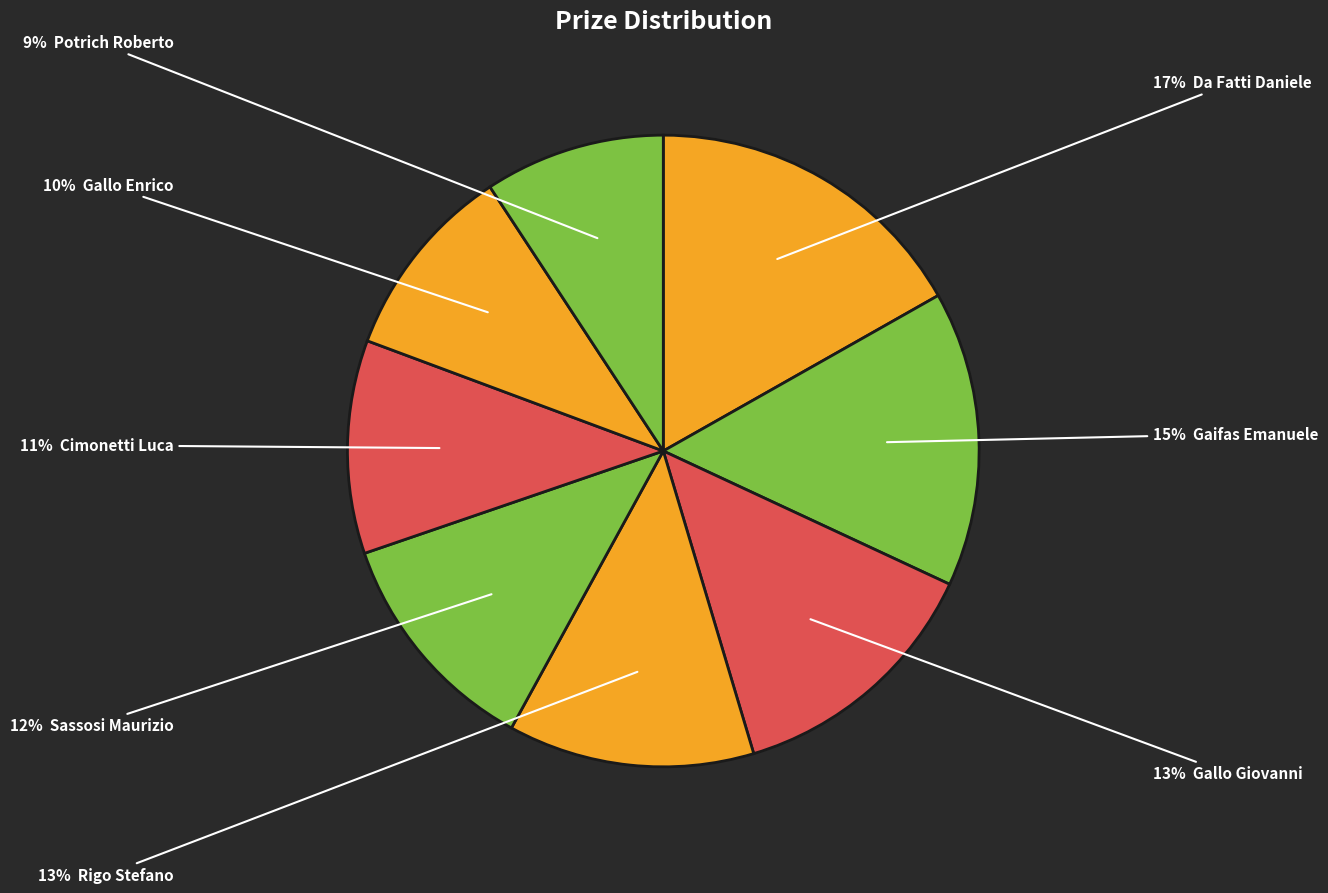

Which category has the smallest portion of the pie?

Potrich Roberto